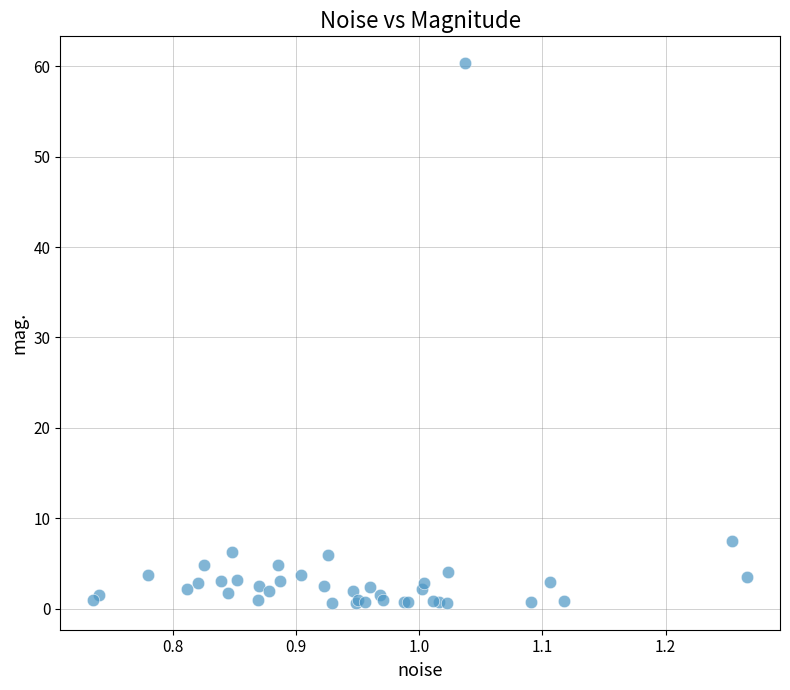

What Y value in the scatter plot is closest to 30?

7.5